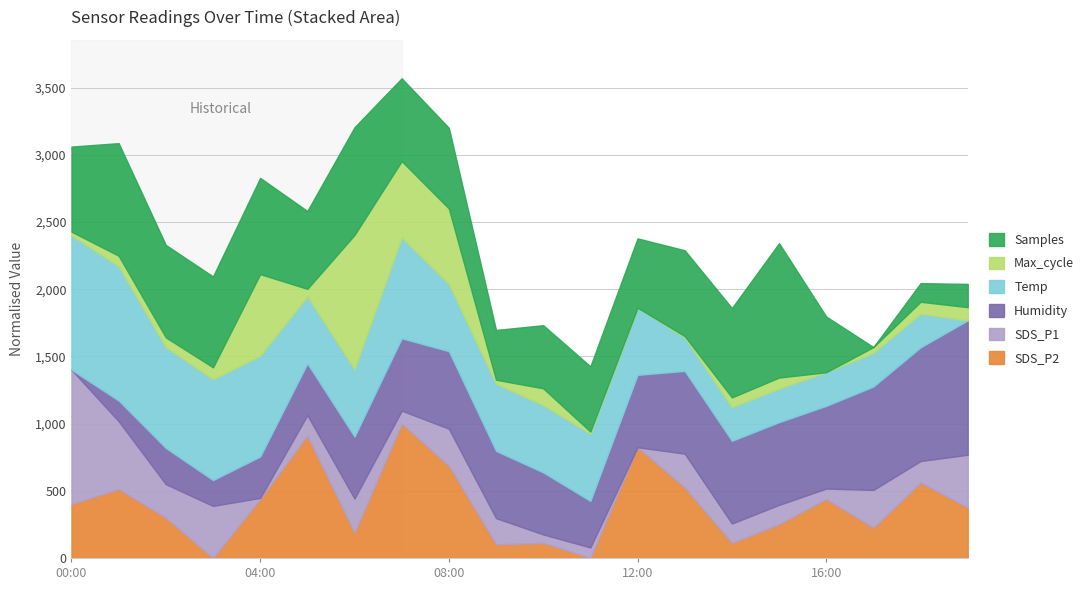

Rank the categories by SDS_P1 value from highest to lowest.

00:00, 01:00, 19:00, 03:00, 17:00, 08:00, 06:00, 13:00, 02:00, 09:00, 18:00, 05:00, 14:00, 15:00, 07:00, 11:00, 16:00, 10:00, 04:00, 12:00